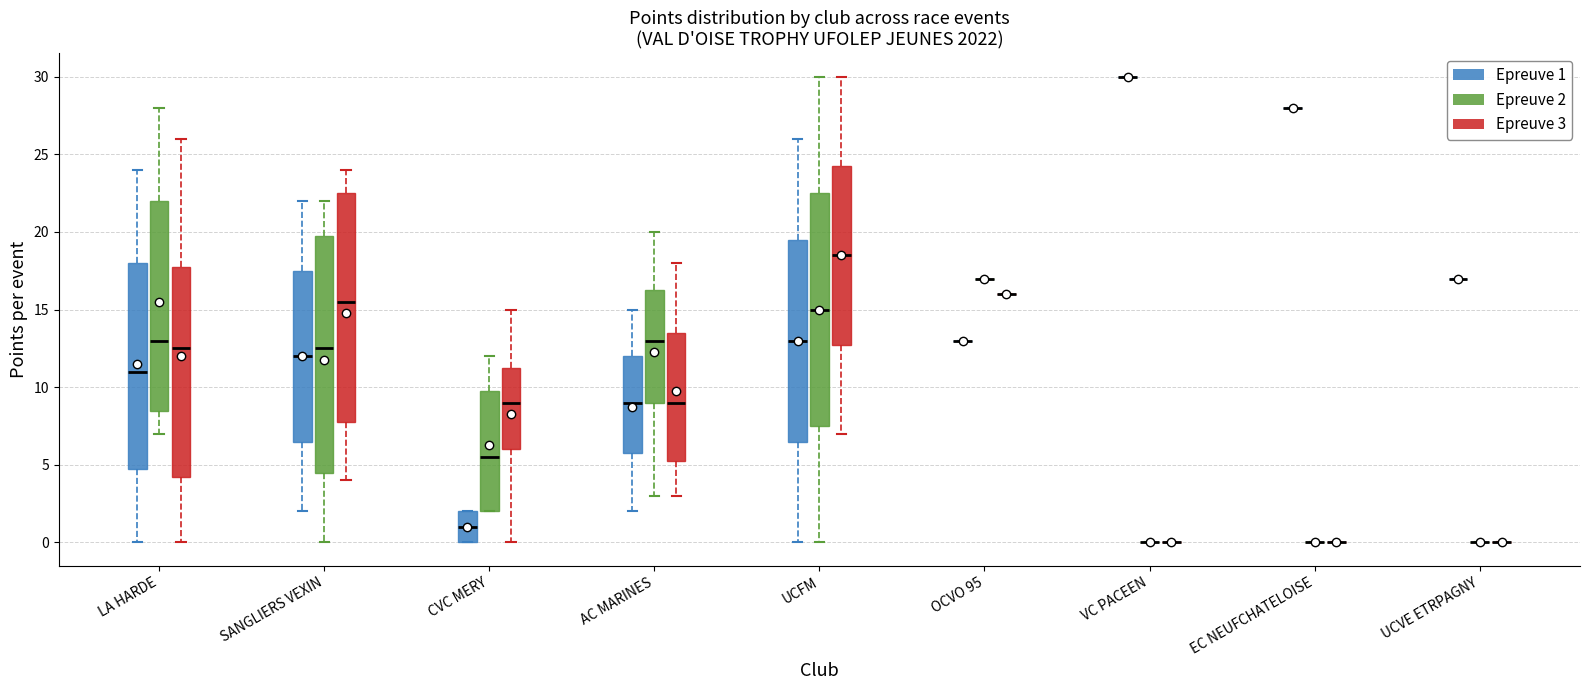

Reading left to right, transcribe this box plot: for each box, give where its median line is, the range the box spans, and where its two whiskers end, as read against the y-axis. The values are not printed on the chart, so give them approximately, as read against the axis.

LA HARDE (Epreuve 1): median 11.0, box 5.0 to 18.0, whiskers 0.0 to 24.0
LA HARDE (Epreuve 2): median 13.0, box 8.5 to 22.0, whiskers 7.0 to 28.0
LA HARDE (Epreuve 3): median 12.5, box 4.5 to 18.0, whiskers 0.0 to 26.0
SANGLIERS VEXIN (Epreuve 1): median 12.0, box 6.5 to 17.5, whiskers 2.0 to 22.0
SANGLIERS VEXIN (Epreuve 2): median 12.5, box 4.5 to 20.0, whiskers 0.0 to 22.0
SANGLIERS VEXIN (Epreuve 3): median 15.5, box 8.0 to 22.5, whiskers 4.0 to 24.0
CVC MERY (Epreuve 1): median 1.0, box 0.0 to 2.0, whiskers 0.0 to 2.0
CVC MERY (Epreuve 2): median 5.5, box 2.0 to 10.0, whiskers 2.0 to 12.0
CVC MERY (Epreuve 3): median 9.0, box 6.0 to 11.5, whiskers 0.0 to 15.0
AC MARINES (Epreuve 1): median 9.0, box 6.0 to 12.0, whiskers 2.0 to 15.0
AC MARINES (Epreuve 2): median 13.0, box 9.0 to 16.5, whiskers 3.0 to 20.0
AC MARINES (Epreuve 3): median 9.0, box 5.5 to 13.5, whiskers 3.0 to 18.0
UCFM (Epreuve 1): median 13.0, box 6.5 to 19.5, whiskers 0.0 to 26.0
UCFM (Epreuve 2): median 15.0, box 7.5 to 22.5, whiskers 0.0 to 30.0
UCFM (Epreuve 3): median 18.5, box 13.0 to 24.5, whiskers 7.0 to 30.0
OCVO 95 (Epreuve 1): box collapsed to a line at 13.0, whiskers 13.0 to 13.0
OCVO 95 (Epreuve 2): box collapsed to a line at 17.0, whiskers 17.0 to 17.0
OCVO 95 (Epreuve 3): box collapsed to a line at 16.0, whiskers 16.0 to 16.0
VC PACEEN (Epreuve 1): box collapsed to a line at 30.0, whiskers 30.0 to 30.0
VC PACEEN (Epreuve 2): box collapsed to a line at 0.0, whiskers 0.0 to 0.0
VC PACEEN (Epreuve 3): box collapsed to a line at 0.0, whiskers 0.0 to 0.0
EC NEUFCHATELOISE (Epreuve 1): box collapsed to a line at 28.0, whiskers 28.0 to 28.0
EC NEUFCHATELOISE (Epreuve 2): box collapsed to a line at 0.0, whiskers 0.0 to 0.0
EC NEUFCHATELOISE (Epreuve 3): box collapsed to a line at 0.0, whiskers 0.0 to 0.0
UCVE ETRPAGNY (Epreuve 1): box collapsed to a line at 17.0, whiskers 17.0 to 17.0
UCVE ETRPAGNY (Epreuve 2): box collapsed to a line at 0.0, whiskers 0.0 to 0.0
UCVE ETRPAGNY (Epreuve 3): box collapsed to a line at 0.0, whiskers 0.0 to 0.0